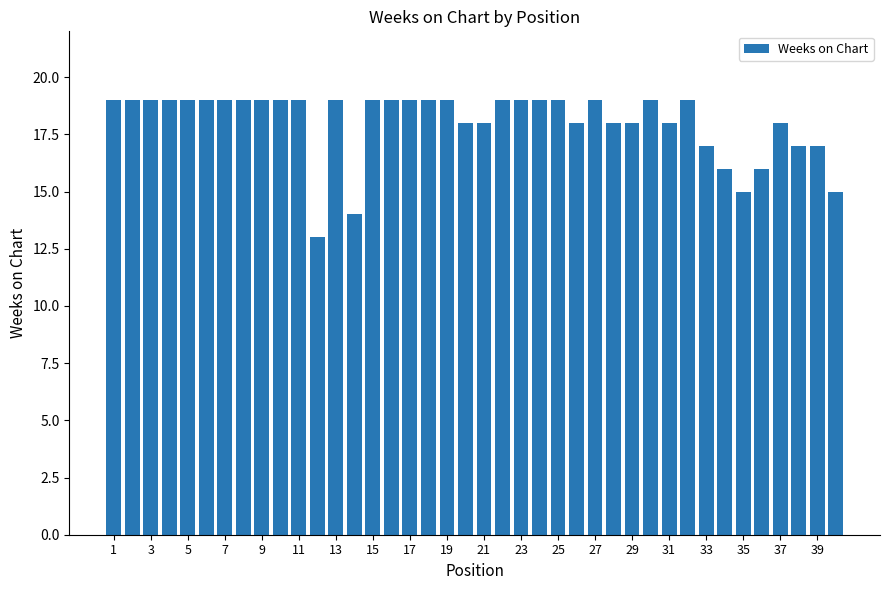

What is the value of the 30th bar from the left?

19